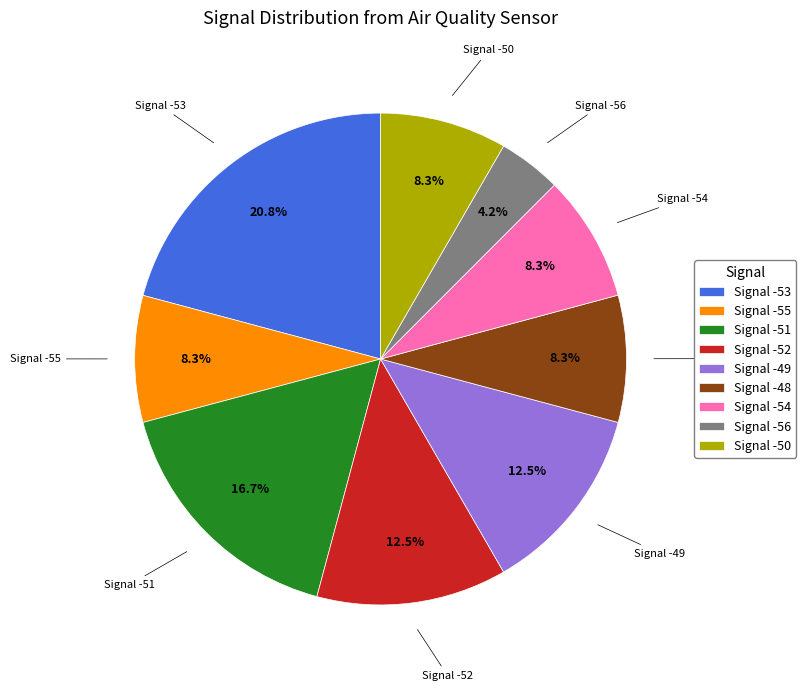

Is there any slice that represents more than half of the pie?

No